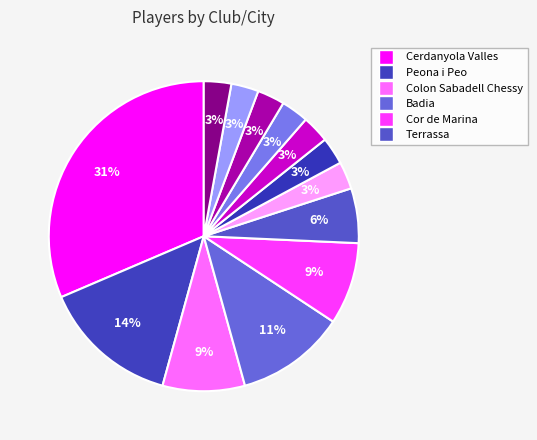

What is the largest slice in the pie chart?

Cerdanyola Valles